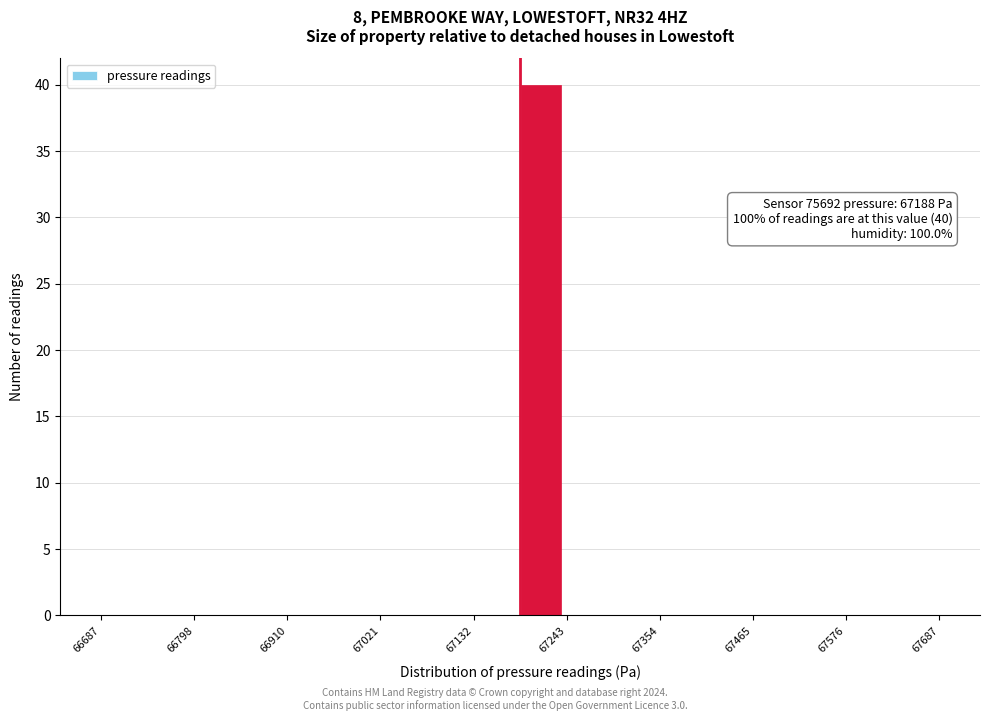

Read against the x-axis, roughly where is the centre of the tallest bar?

67220